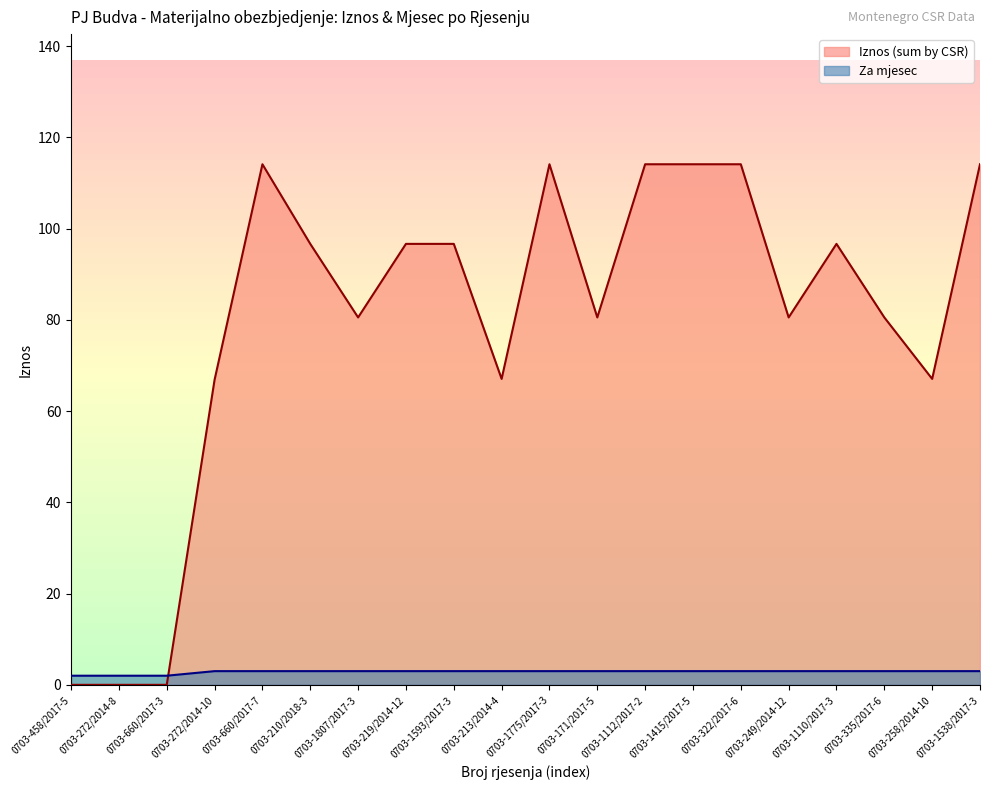

How many data points in Iznos (sum by CSR) are less than 96?

10